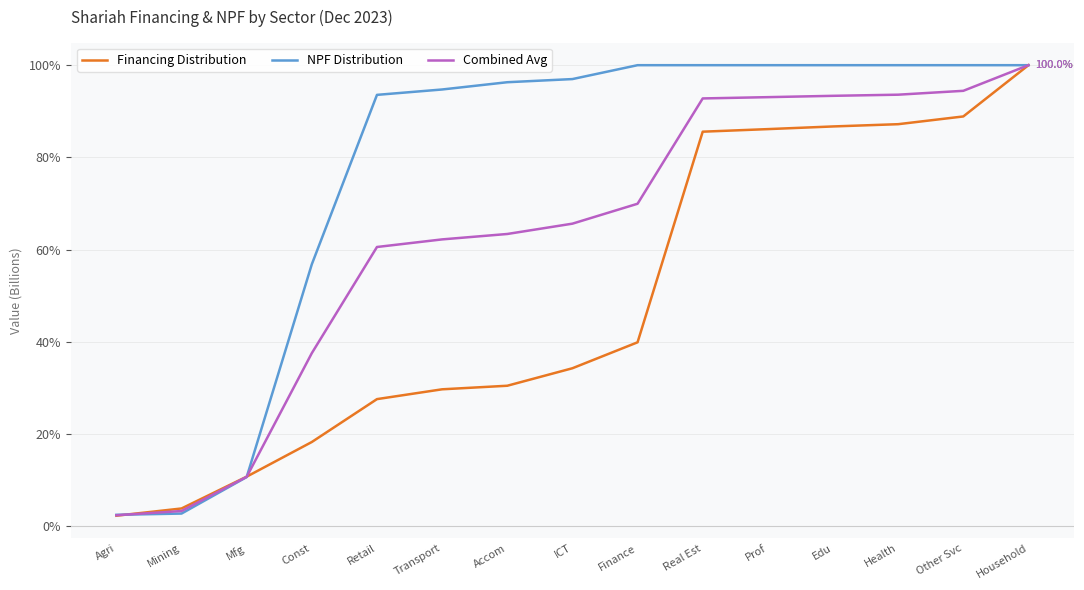

What is the highest value of the NPF Distribution series?

100.0